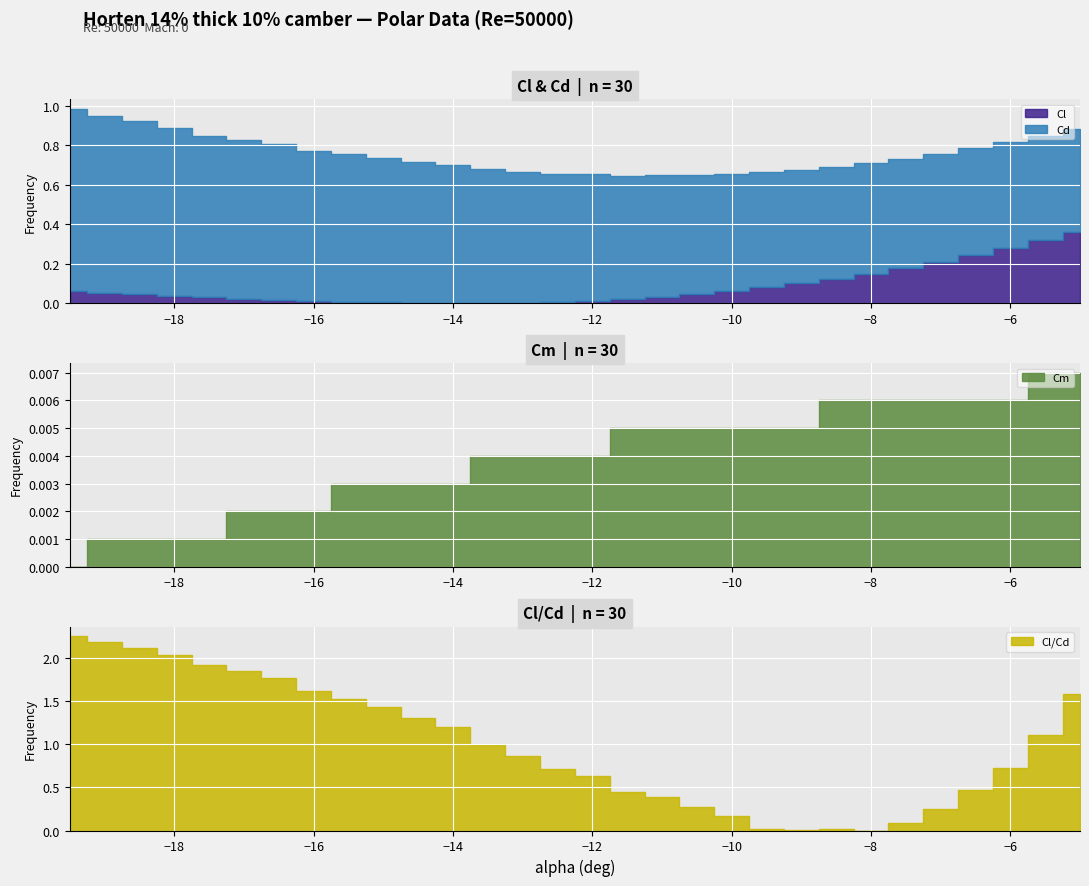

What is the difference between the second highest and second lowest values in the Cl series?

0.3